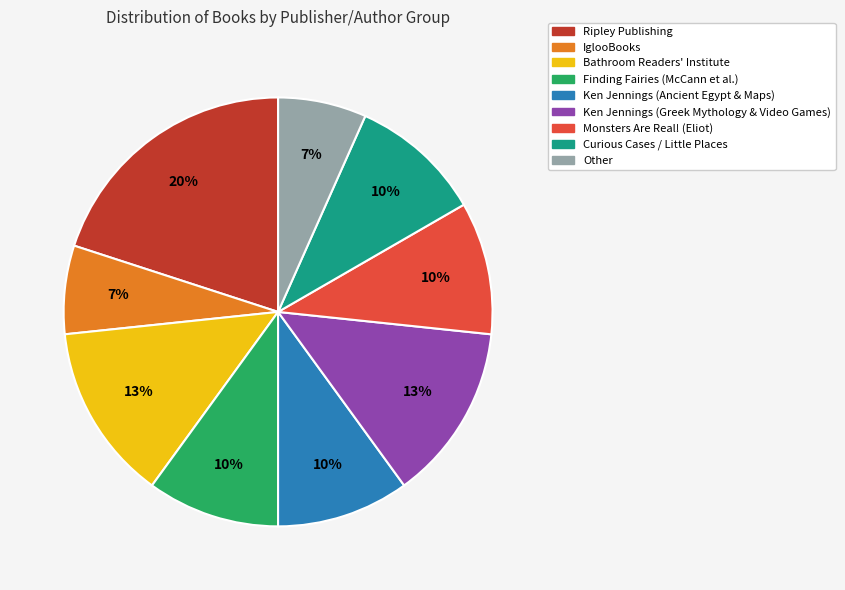

To the nearest percent, what is the difference between the largest and smallest slice percentages?

13%